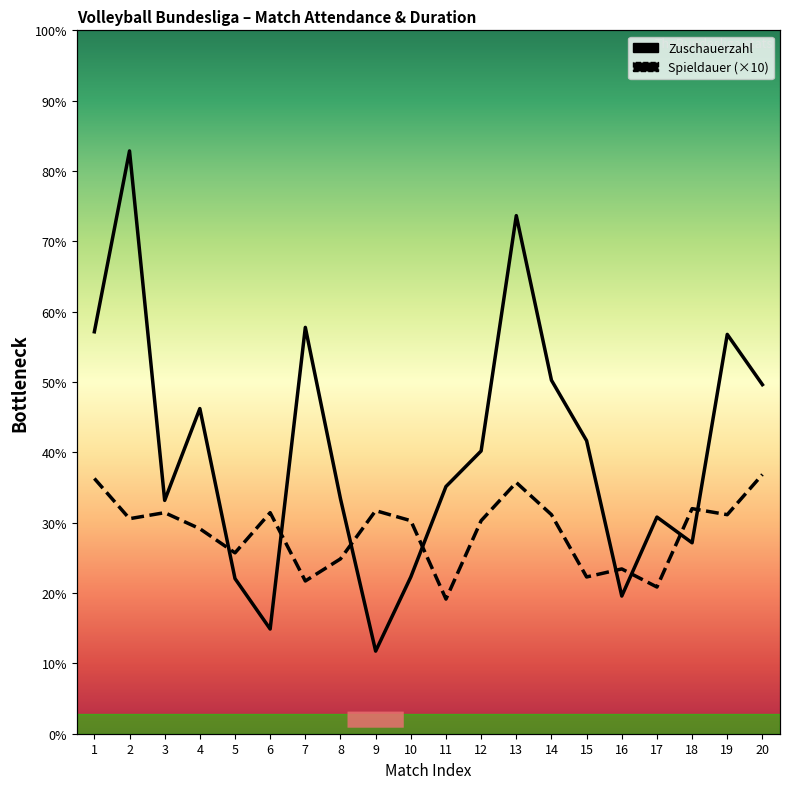

What is the smallest value displayed?

411